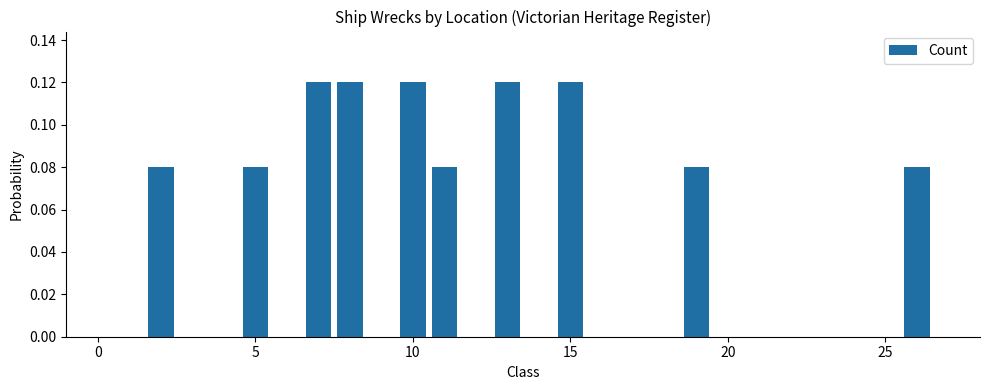

What is the sum of all values?

1.0